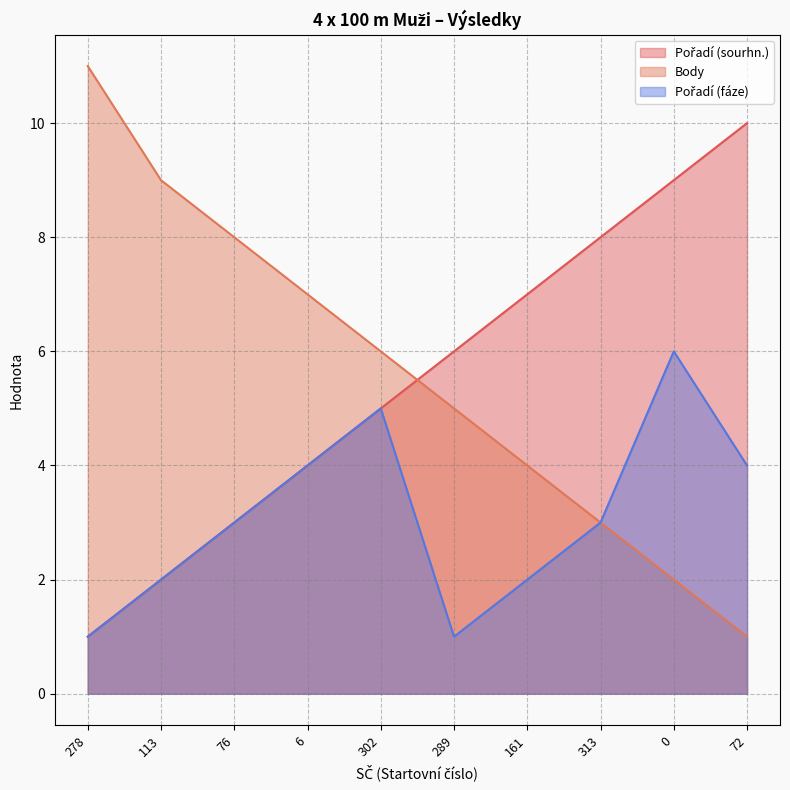

Which series has the largest total across all categories?

Body